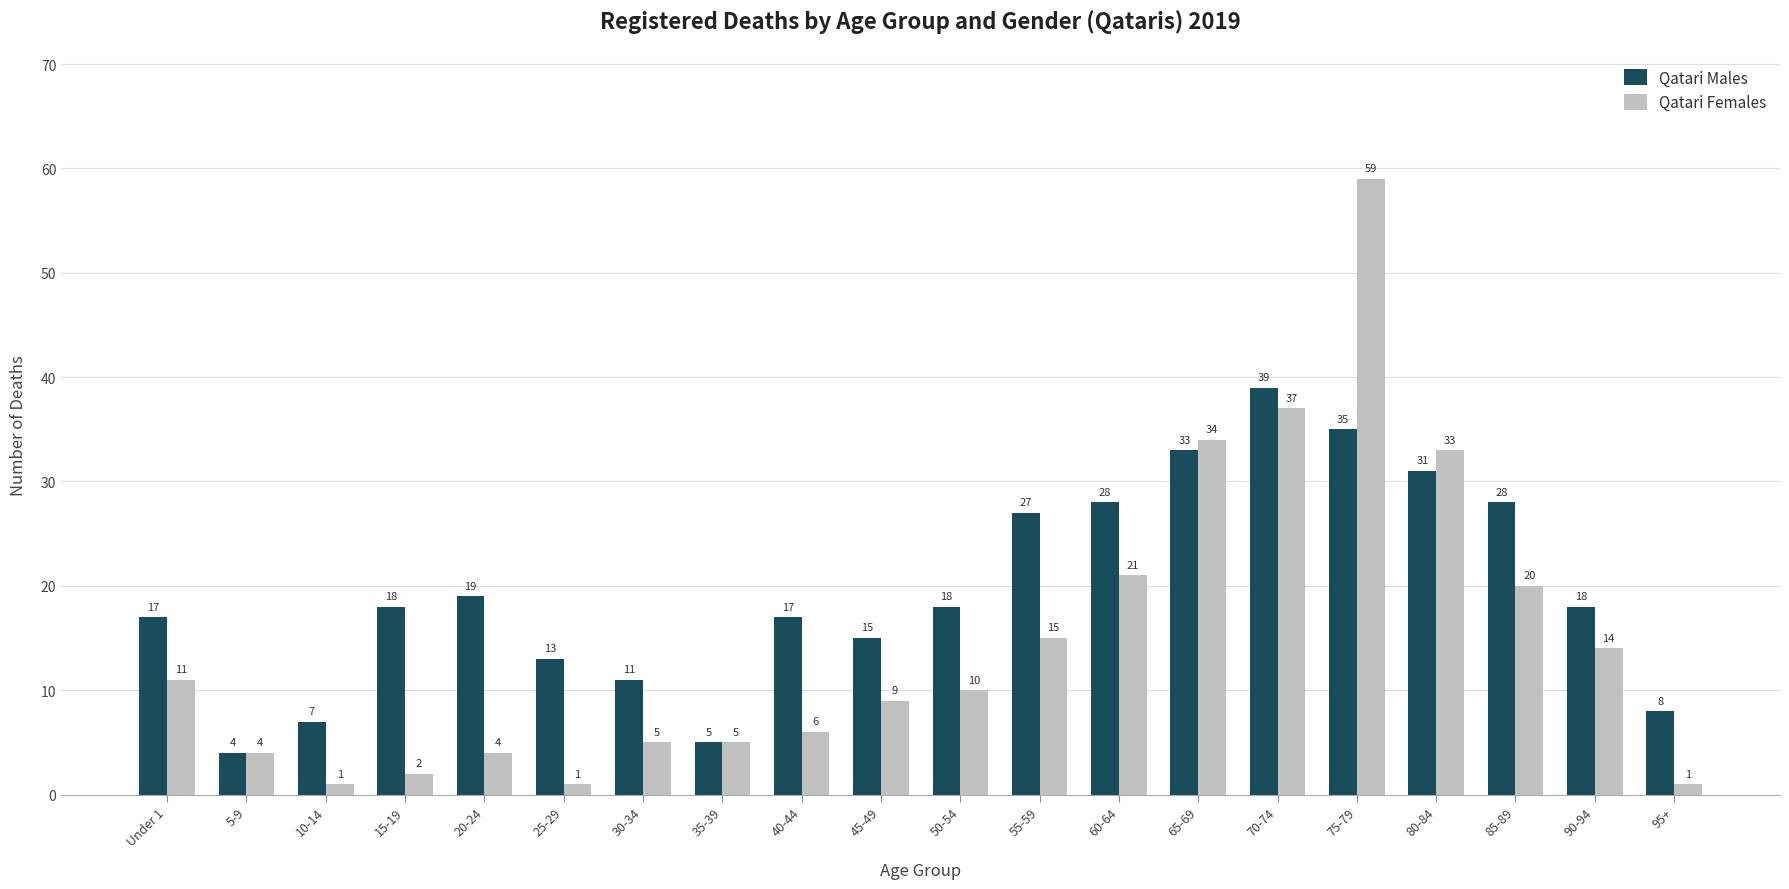

True or false: Qatari Females has a value of 6 at 40-44.

True